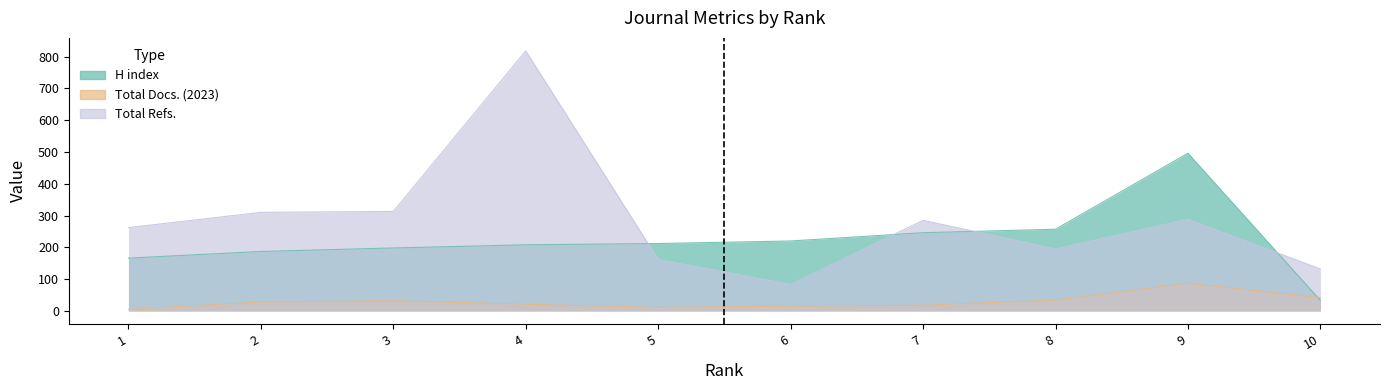

At 10, list the series in order from largest to smallest.

Total Refs., Total Docs. (2023), H index